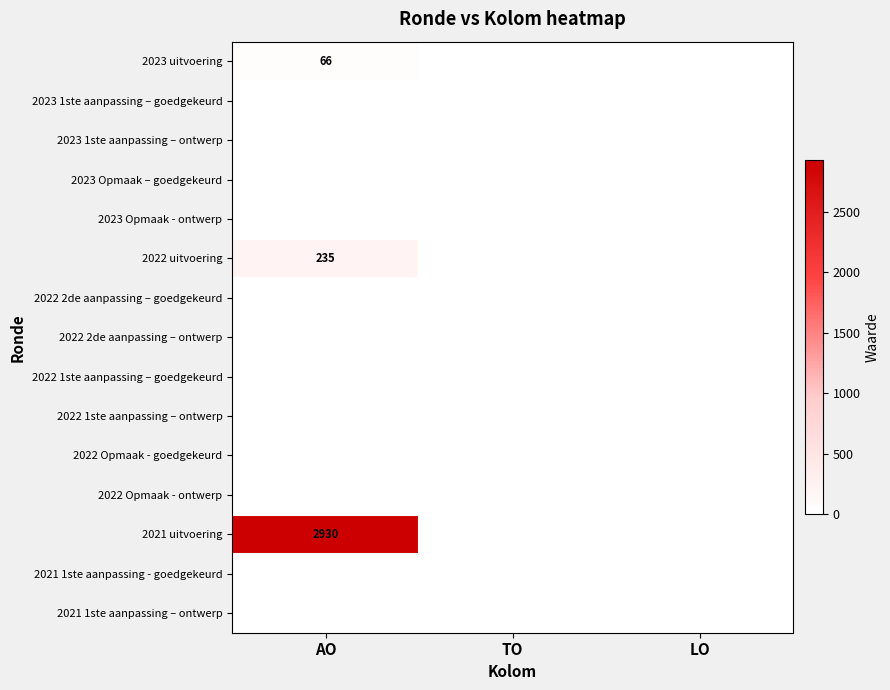

At which label is 2021 uitvoering closest to 1465?

AO